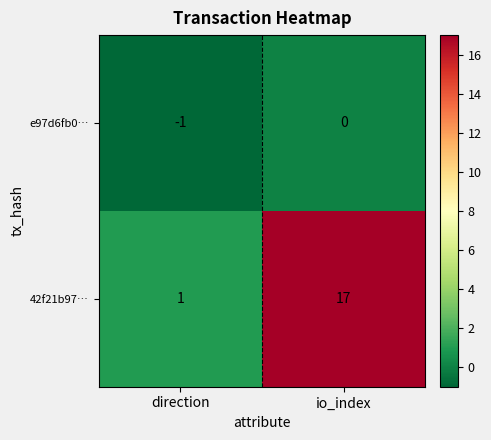

Reading left to right, what are all the values shown in this chart?

e97d6fb0…: -1	0
42f21b97…: 1	17